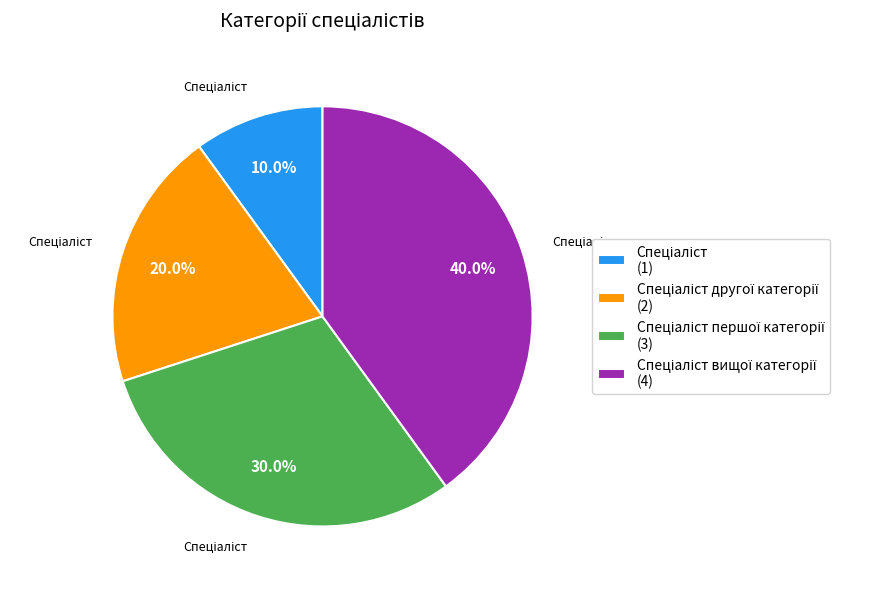

Is there a majority slice in this chart?

No